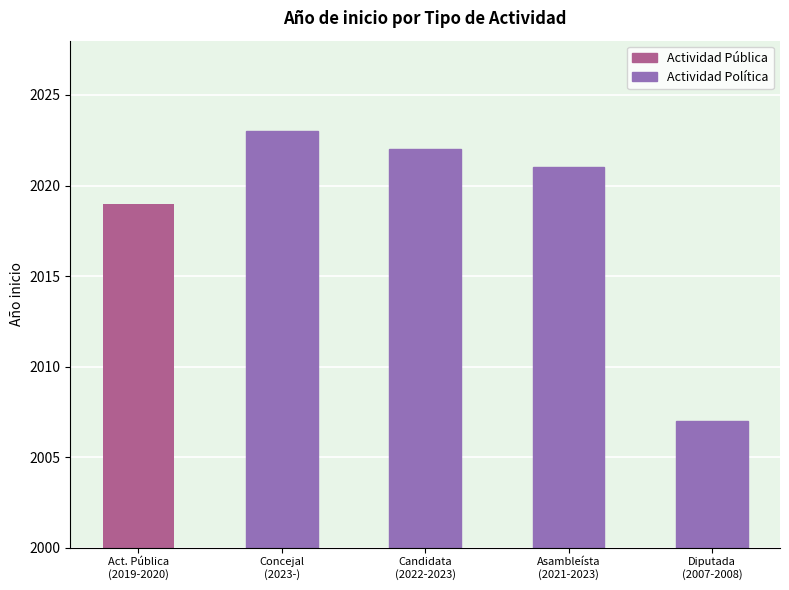

What is the sum of all values?

10092